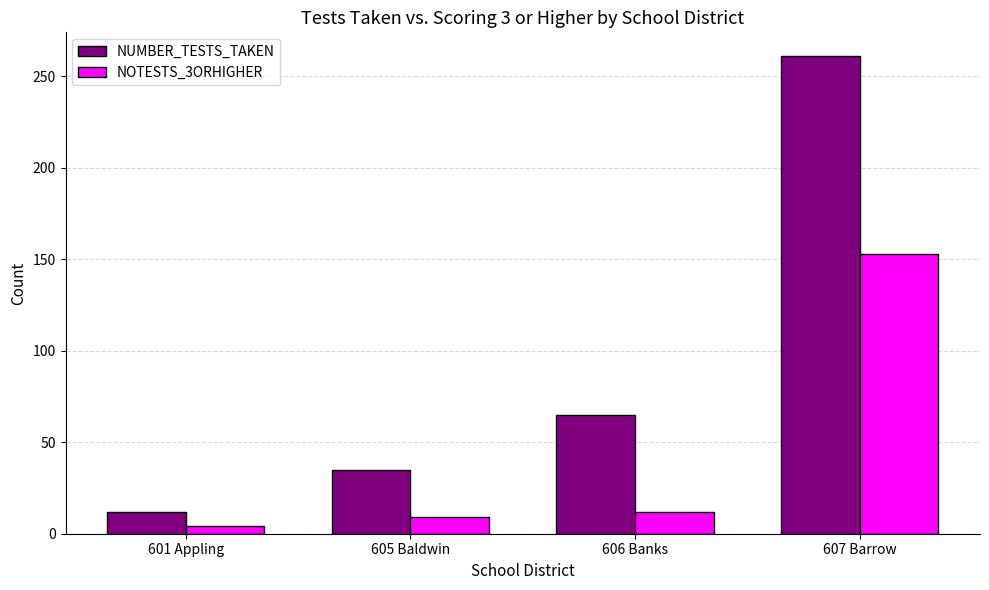

What is the label of the 1st bar from the left?

601 Appling